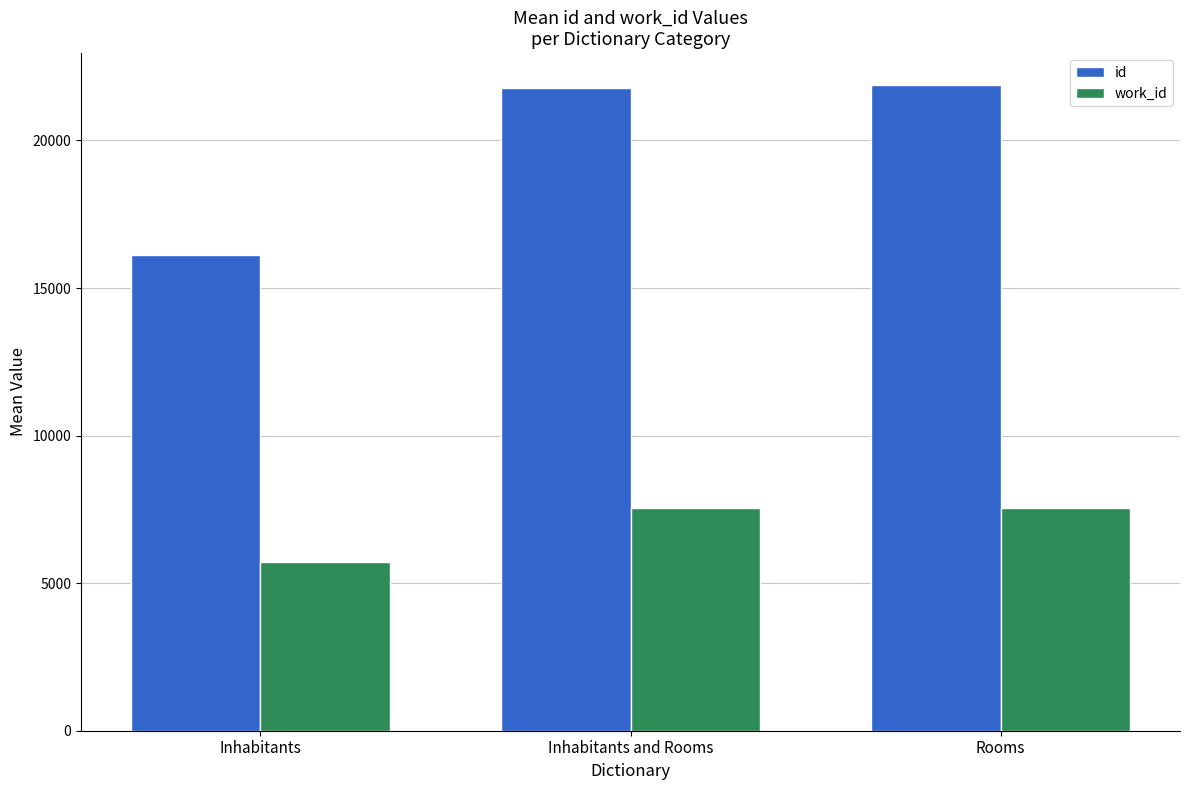

Read the id value at Inhabitants and Rooms, to the nearest 10.

21780